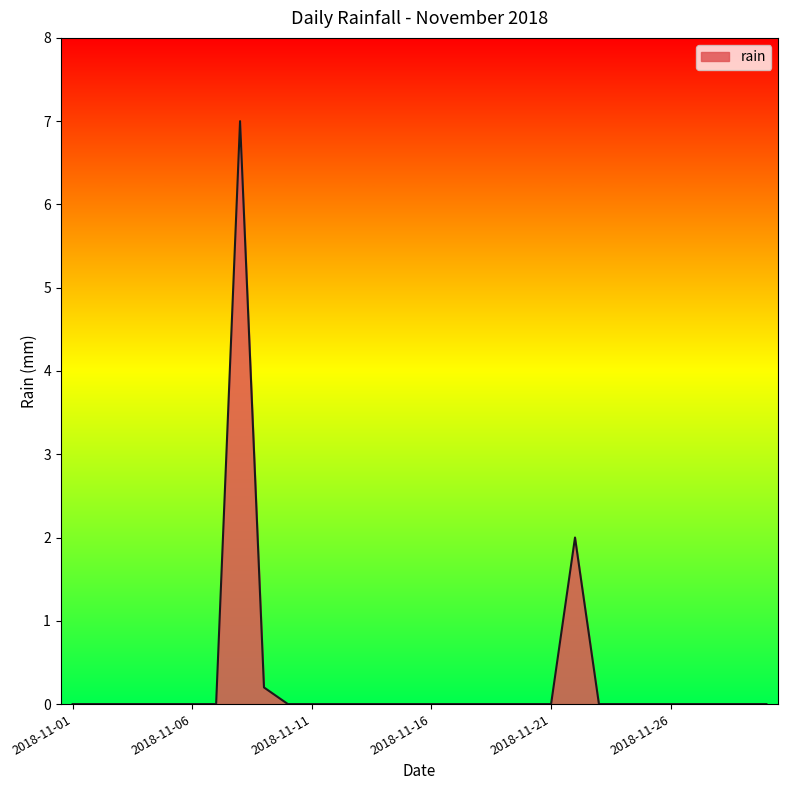

What is the difference between the maximum and minimum values?

7.0